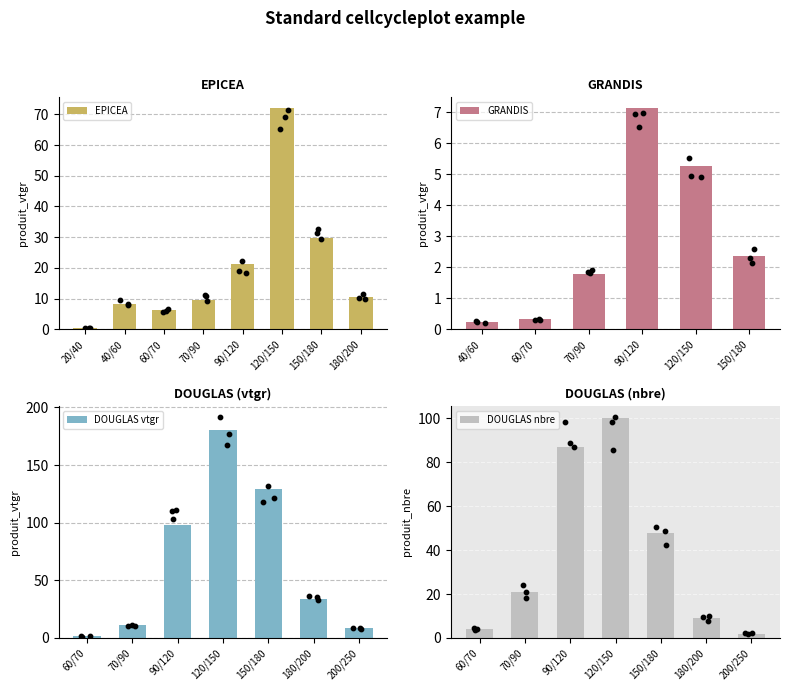

What is the difference between the EPICEA values at 180/200 and 120/150?

61.4